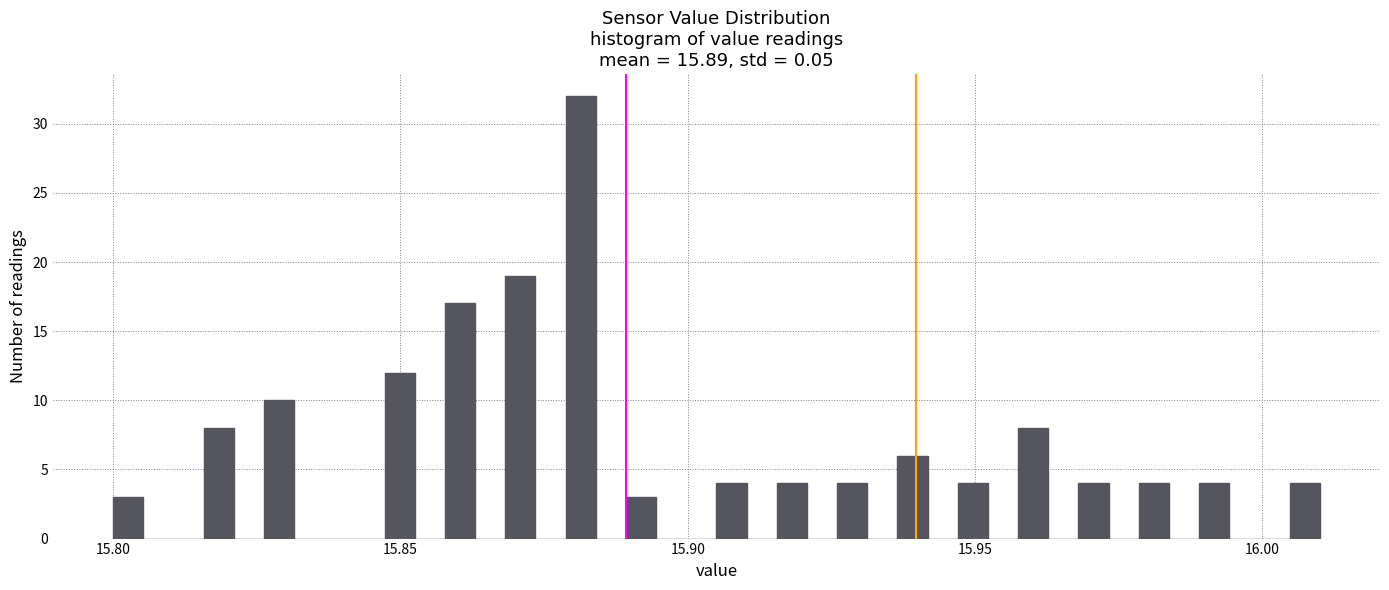

Around what value on the x-axis is the tallest bar? Give the approximate position of its centre, as read against the axis.

15.880